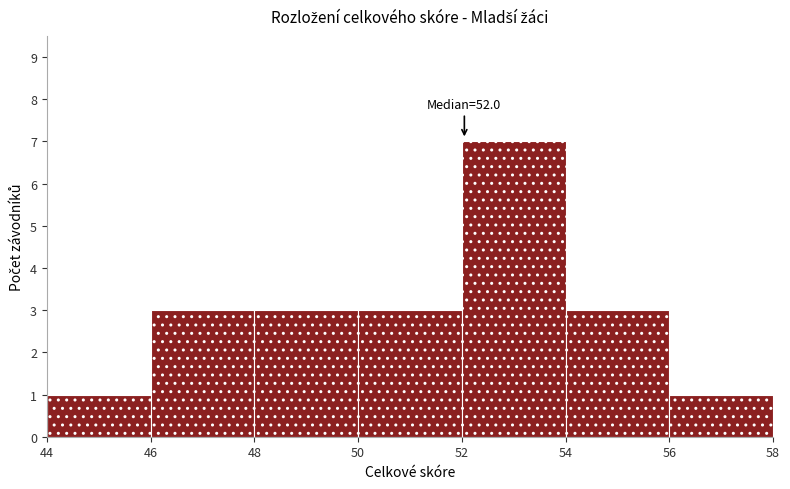

Which range on the x-axis has the tallest bar?

52 to 54